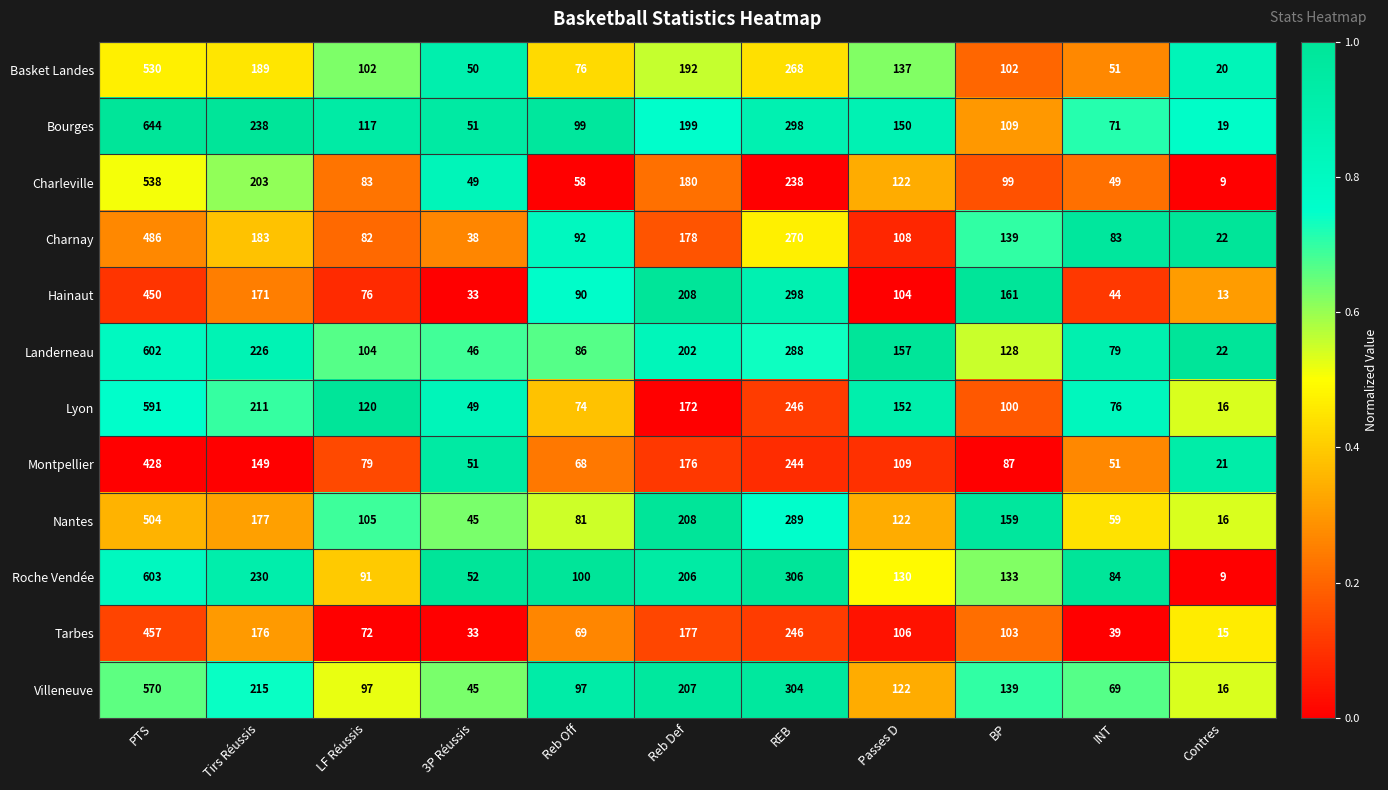

At which label does Lyon first exceed 120?

PTS